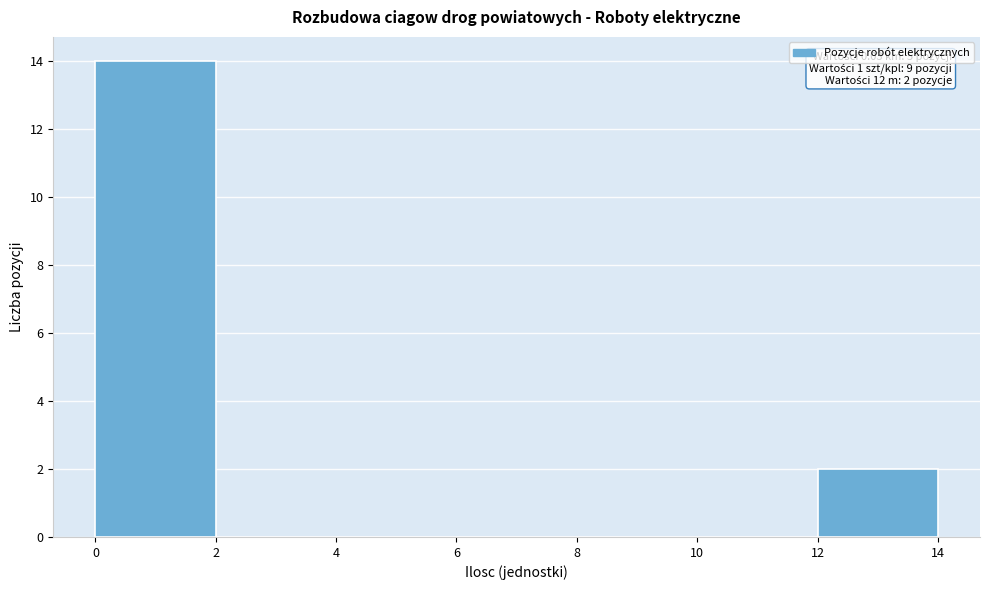

Over which range of the x-axis is the bar tallest?

0 to 2